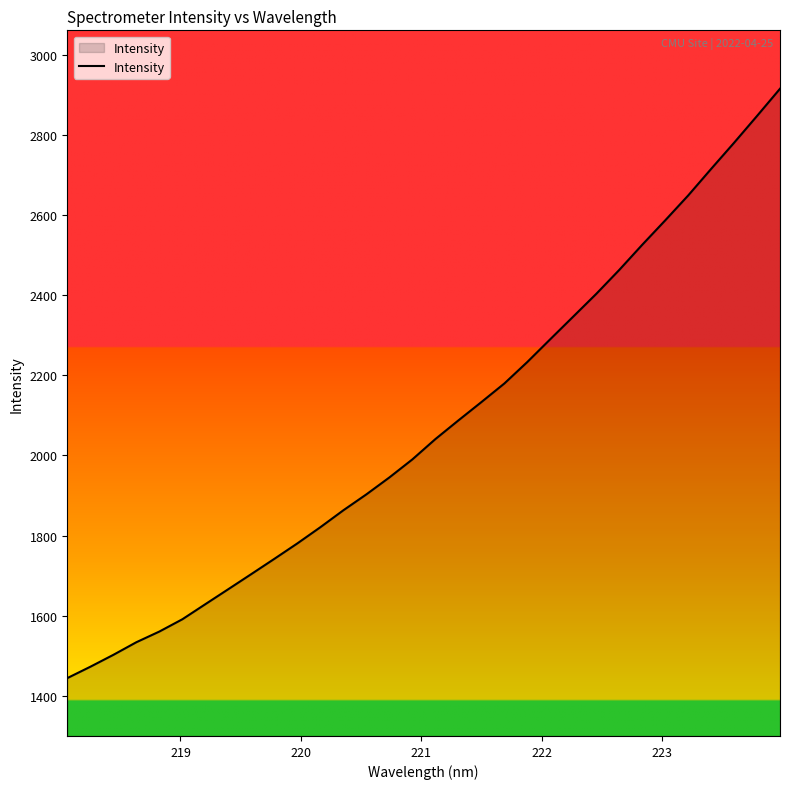

What is the average value?

2073.4